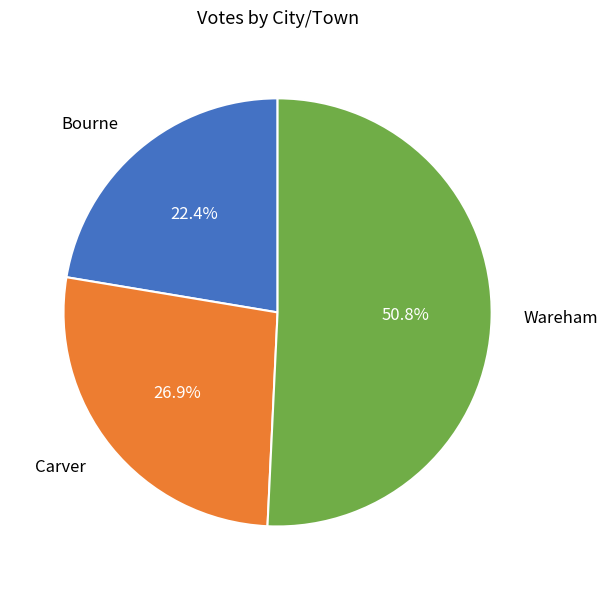

Is there any slice that represents more than half of the pie?

Yes